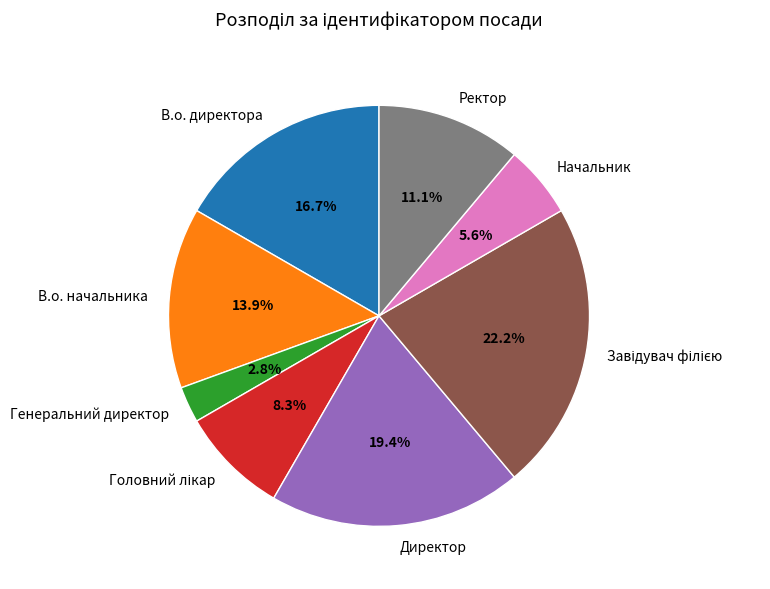

To the nearest percent, what portion does Генеральний директор represent?

3%